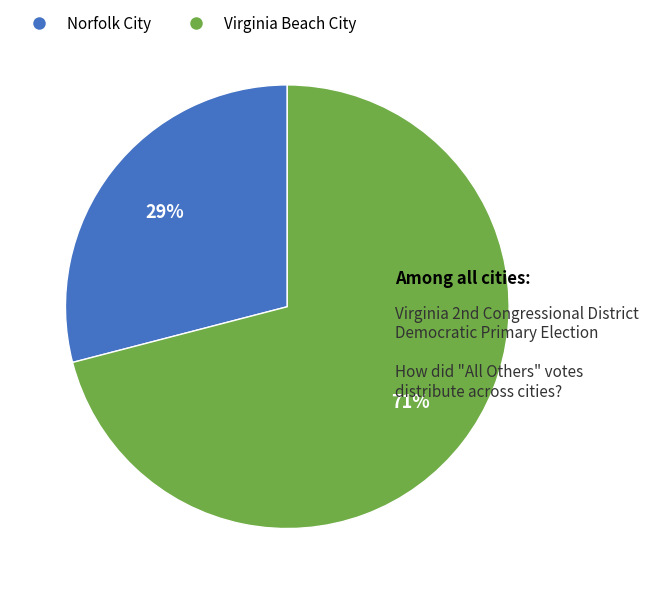

To the nearest percent, what is the average slice percentage?

50%